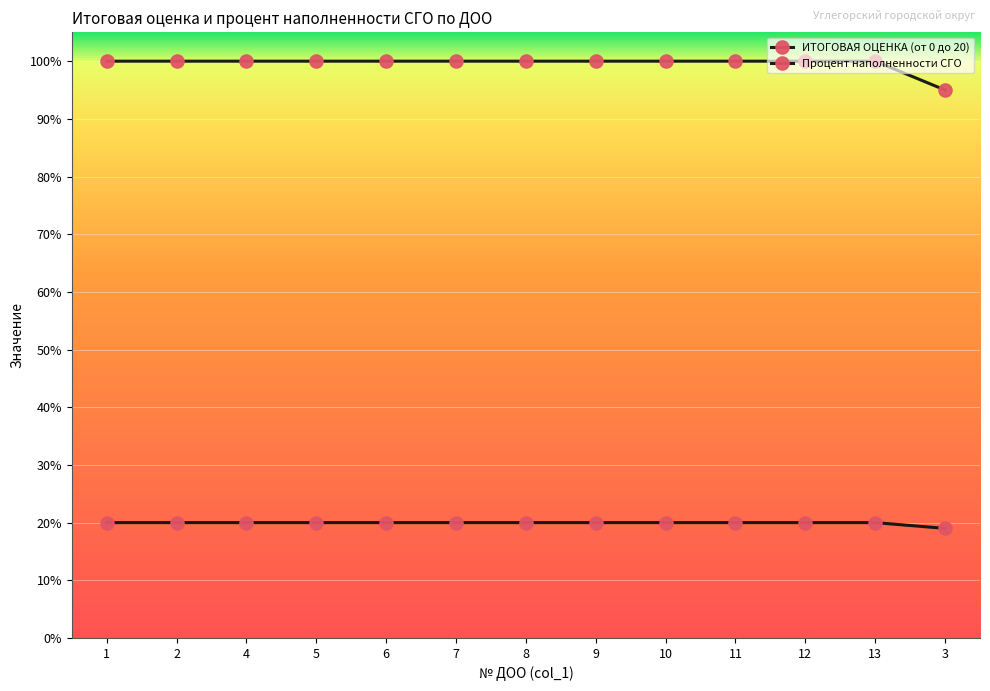

Does the chart have visible grid lines?

Yes